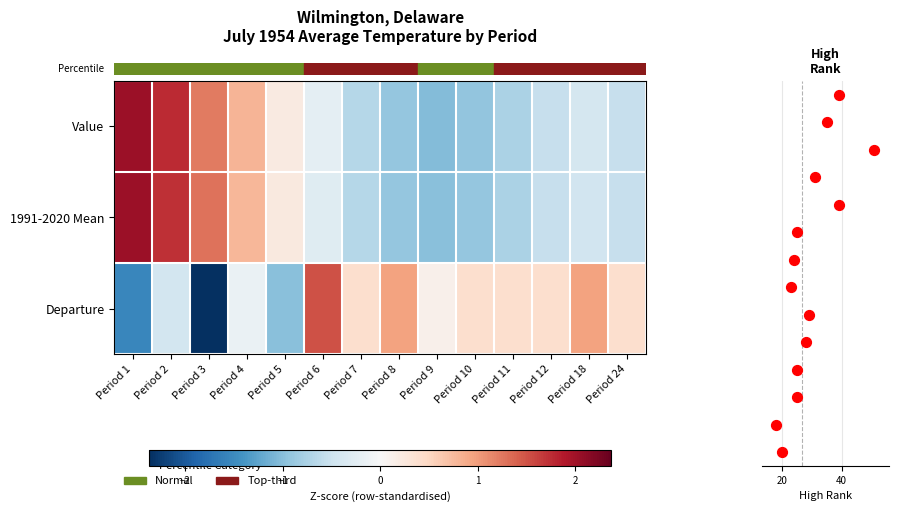

Which label corresponds to the smallest value in the chart?

Period 3